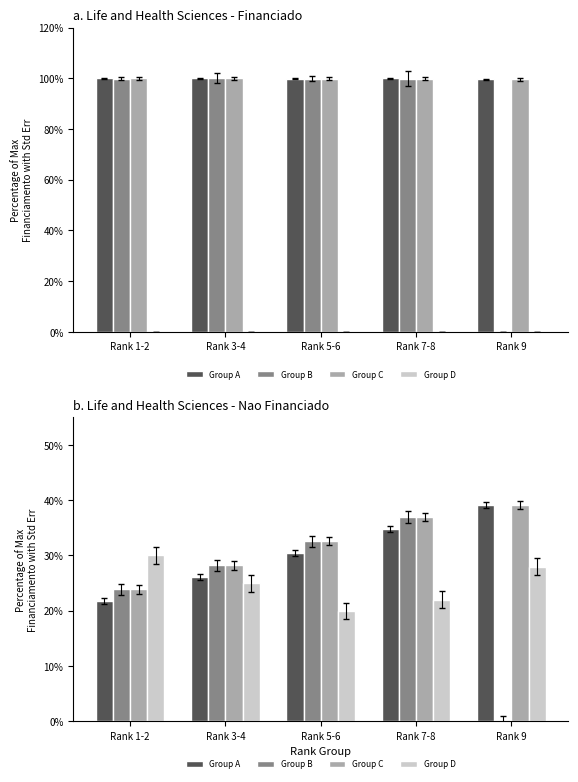

Reading left to right, extract all data points from this chart.

Group A: Rank 1-2=21.7	Rank 3-4=26.1	Rank 5-6=30.4	Rank 7-8=34.8	Rank 9=39.1
Group B: Rank 1-2=23.9	Rank 3-4=28.3	Rank 5-6=32.6	Rank 7-8=37.0	Rank 9=0.0
Group C: Rank 1-2=23.9	Rank 3-4=28.3	Rank 5-6=32.6	Rank 7-8=37.0	Rank 9=39.1
Group D: Rank 1-2=30.0	Rank 3-4=25.0	Rank 5-6=20.0	Rank 7-8=22.0	Rank 9=28.0